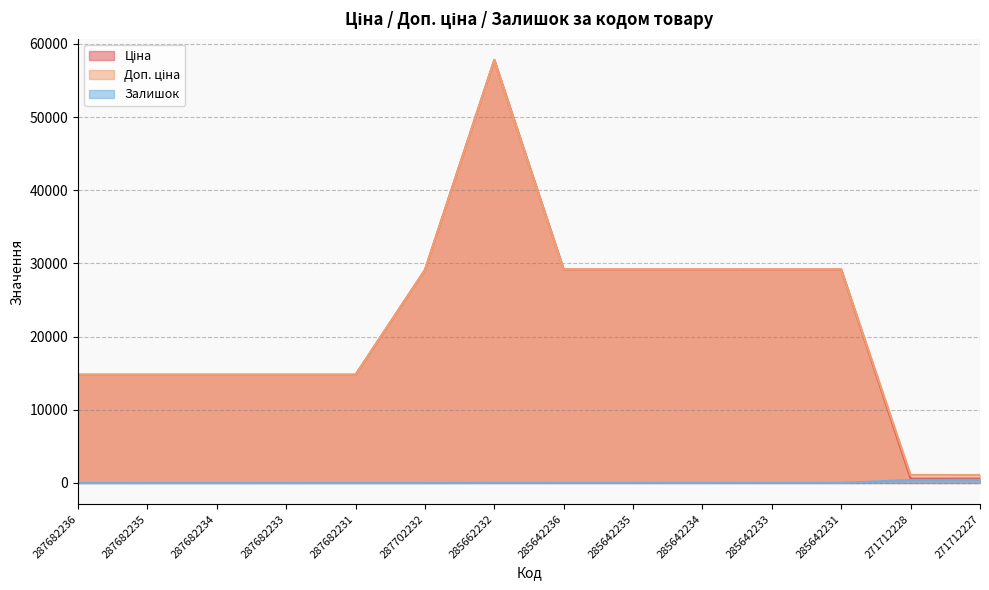

What is the value of the Доп. ціна point at the 3rd from the left?

14800.8